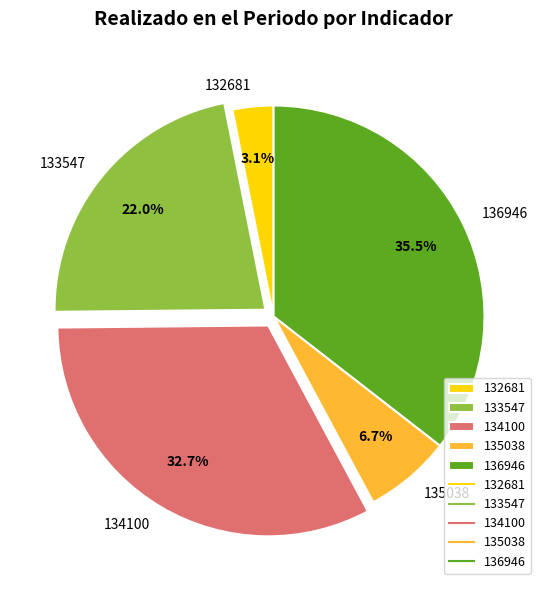

True or false: 135038 accounts for 1% of the total.

False